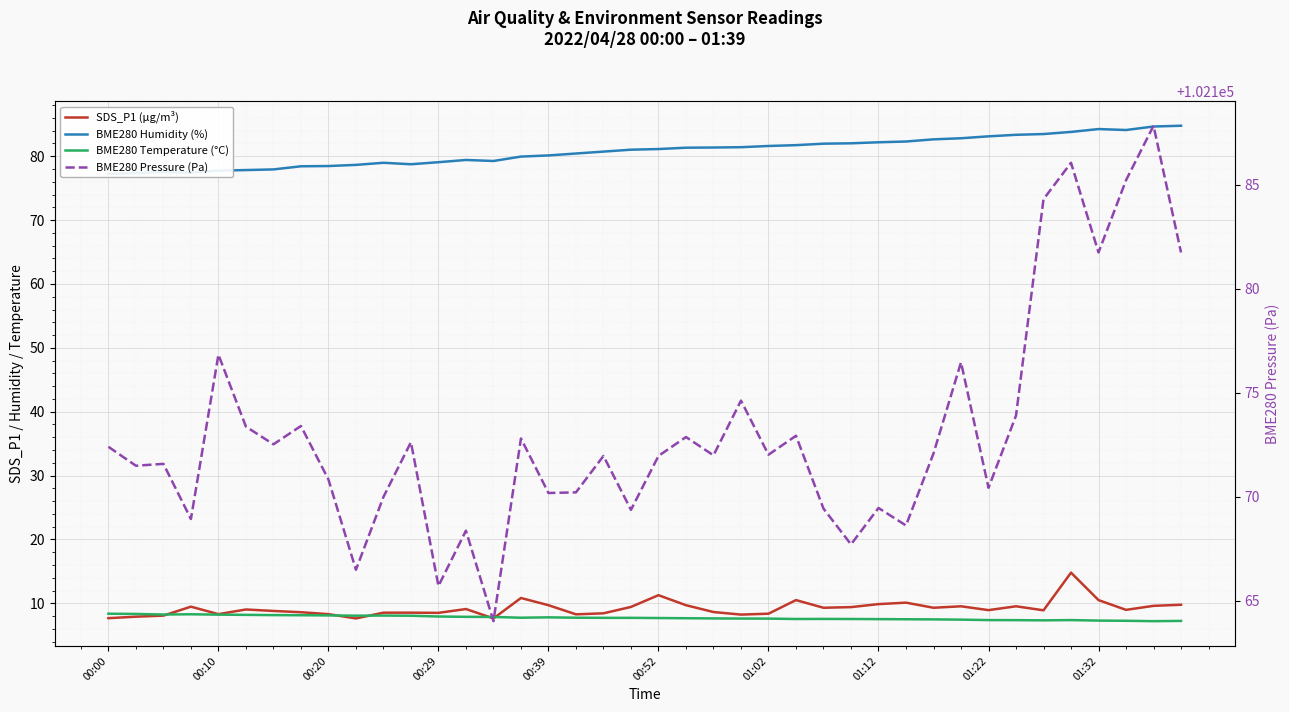

What is the value of the BME280 Temperature (°C) point at the 1st from the left?

8.4